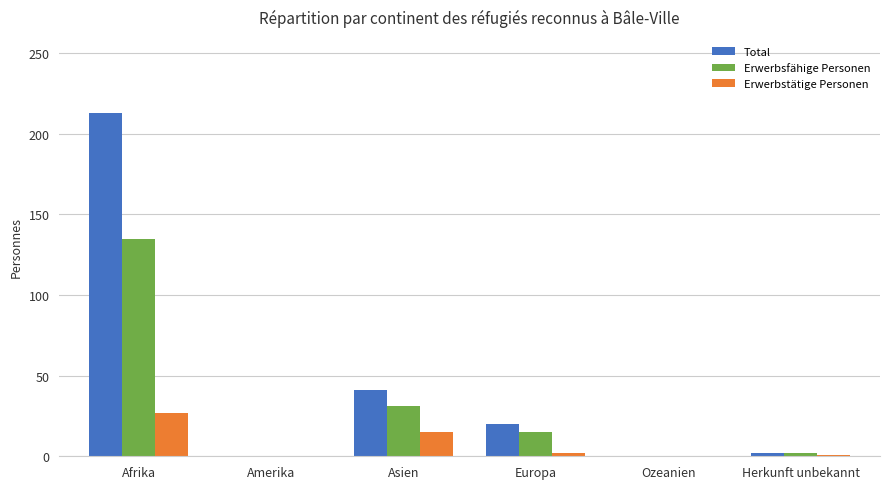

What is the sum of all Erwerbsfähige Personen values?

183